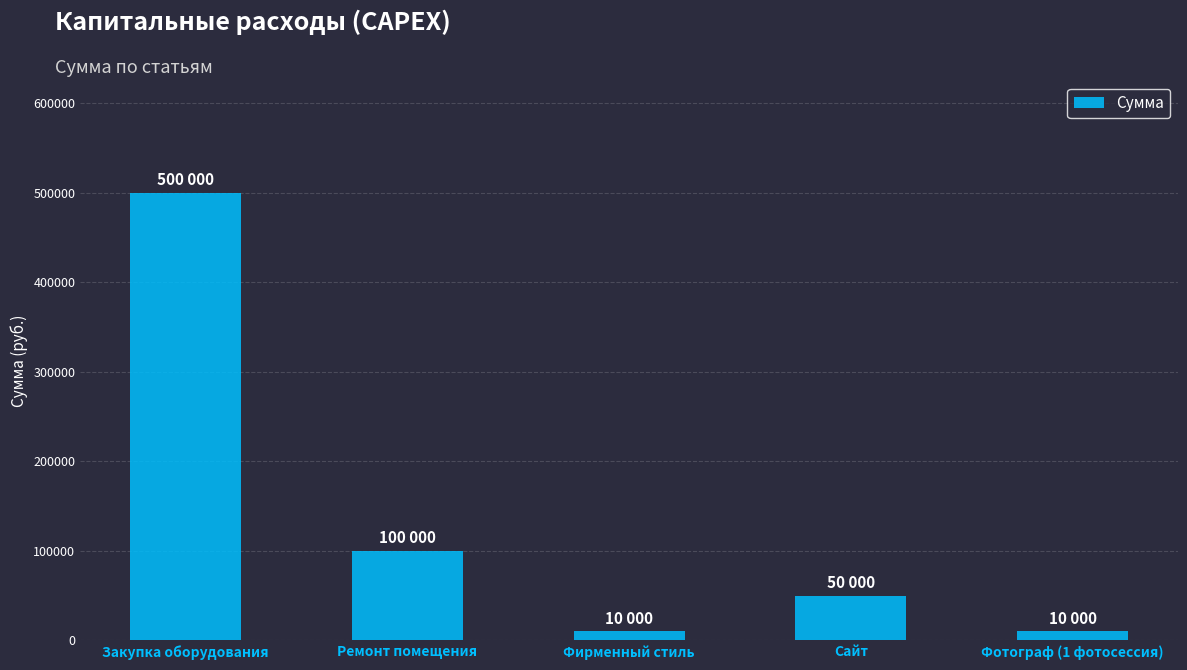

Are the bars horizontal?

No